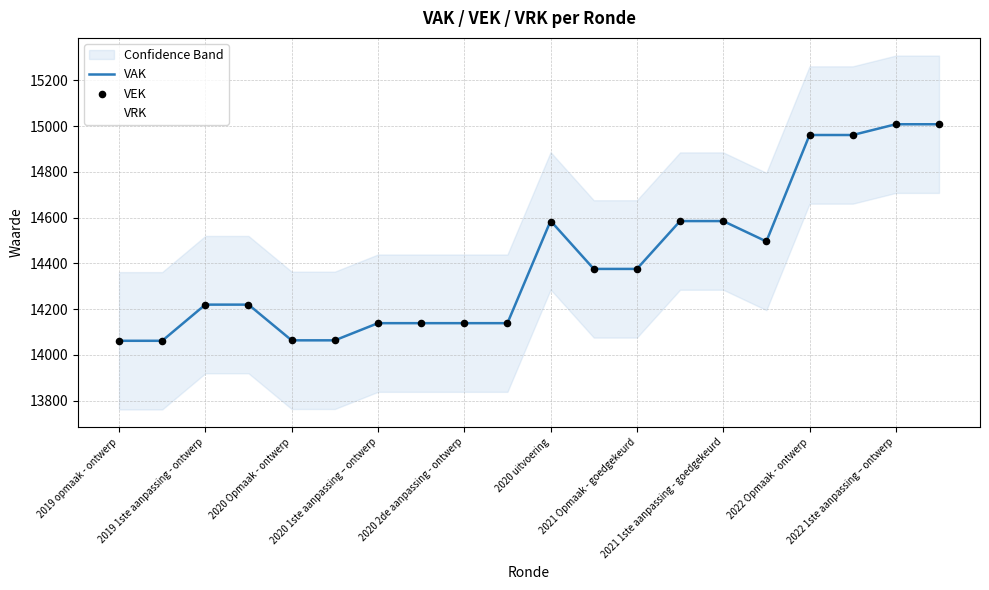

Which series reaches the minimum Y coordinate?

VAK